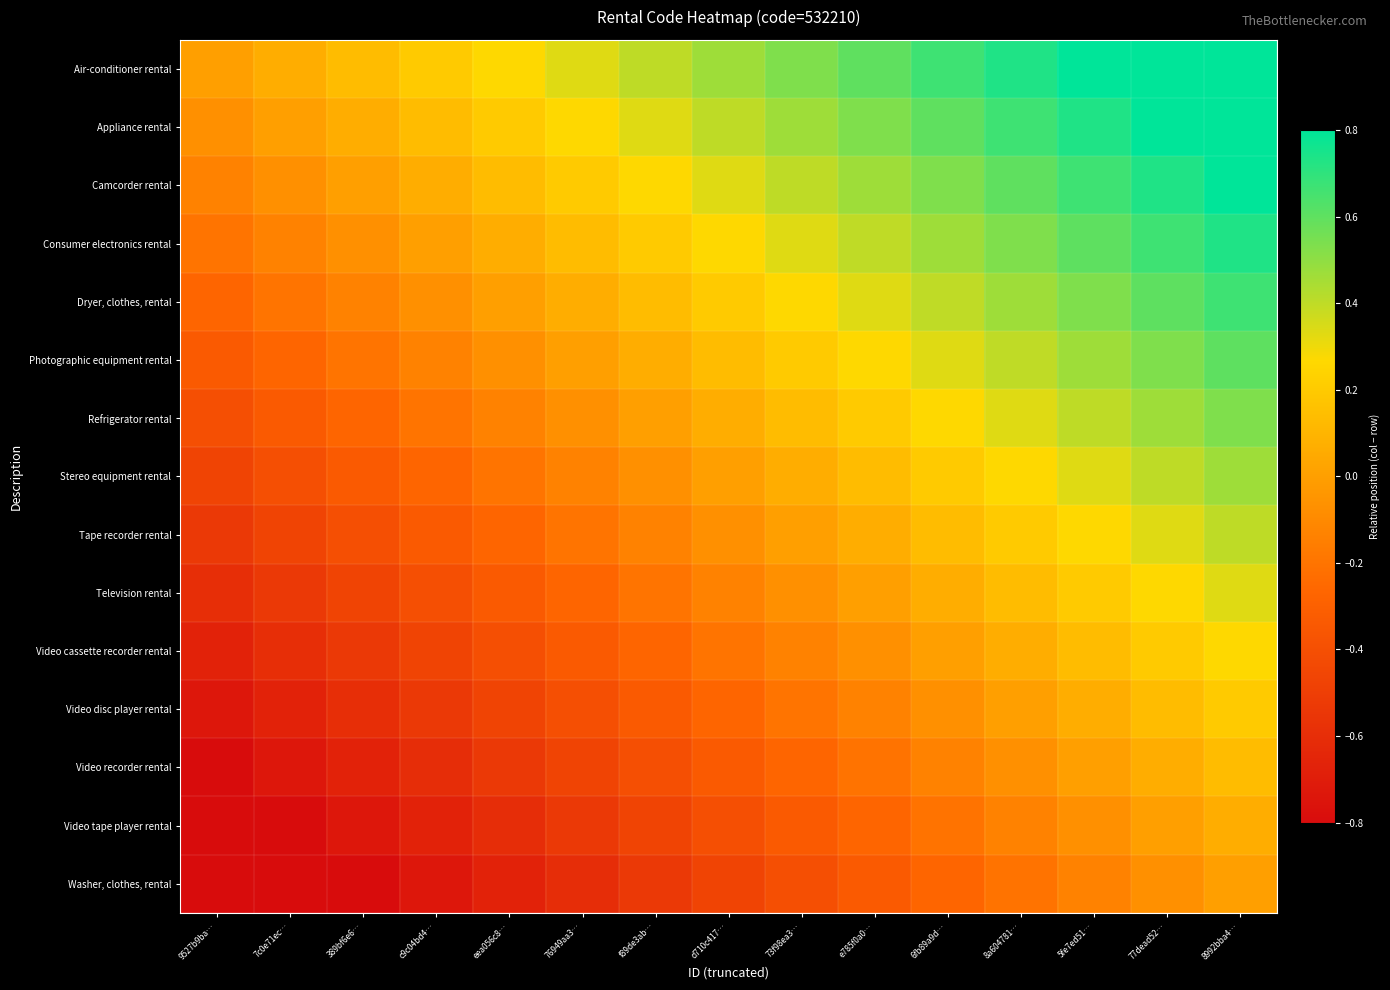

What is the greatest value displayed?

0.9